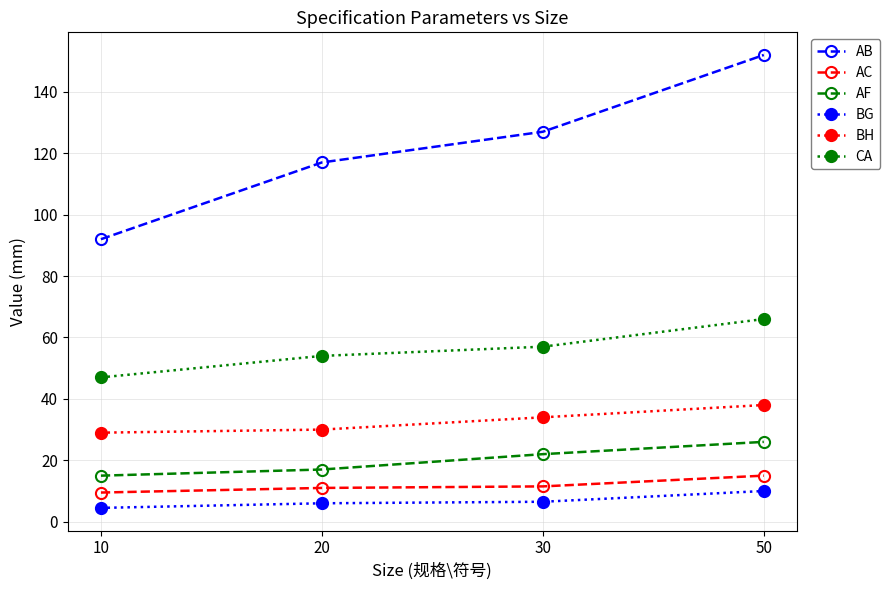

How many categories are shown in the chart?

4